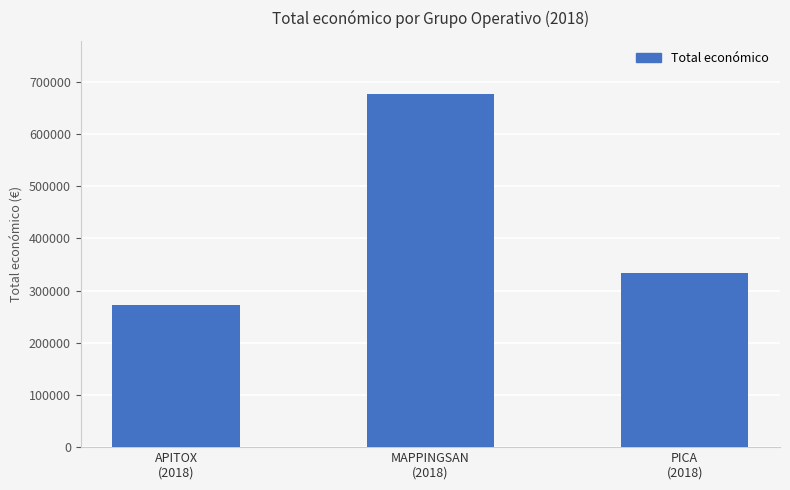

Approximately how many times larger is the value at APITOX
(2018) compared to PICA
(2018)?

0.8